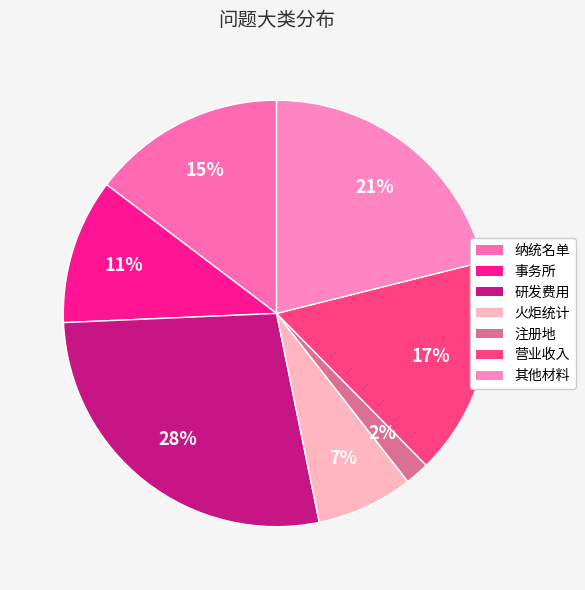

How many slices are in this pie chart?

7